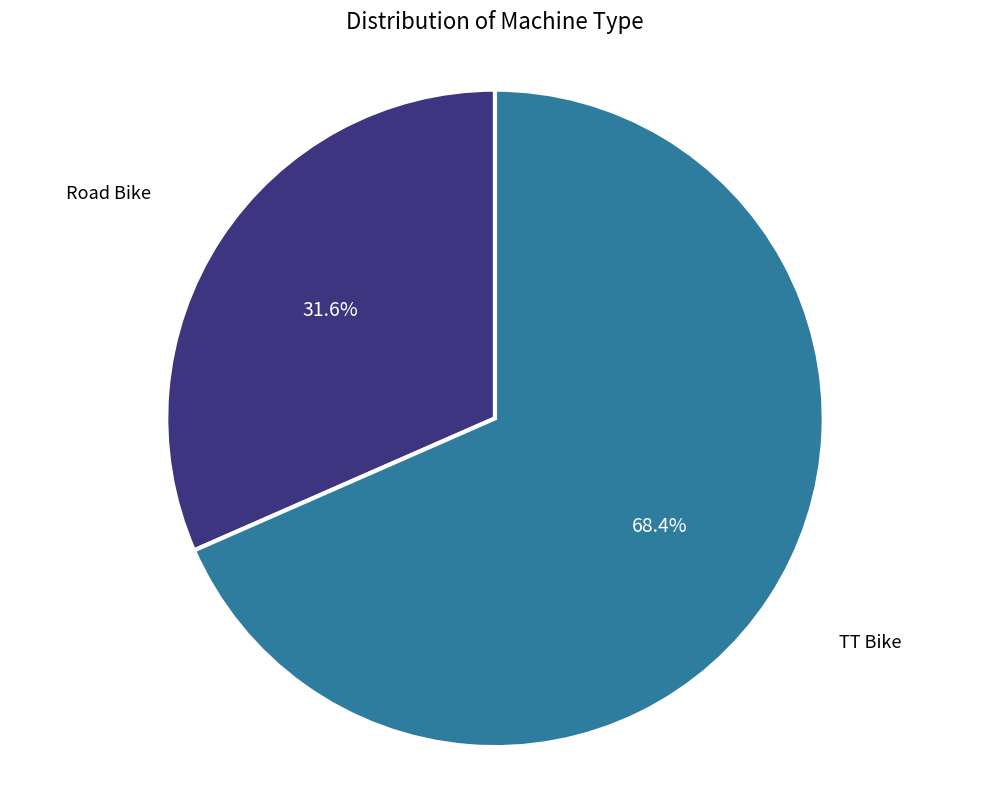

Does any single category account for the majority?

Yes